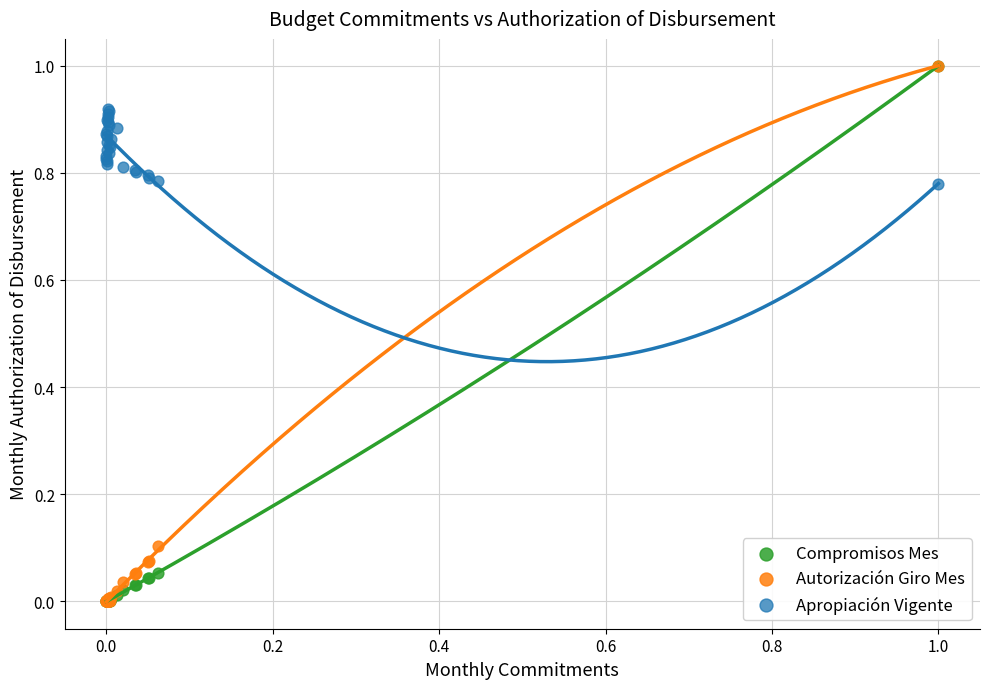

What are all the series names shown in the legend?

Compromisos Mes, Autorización Giro Mes, Apropiación Vigente